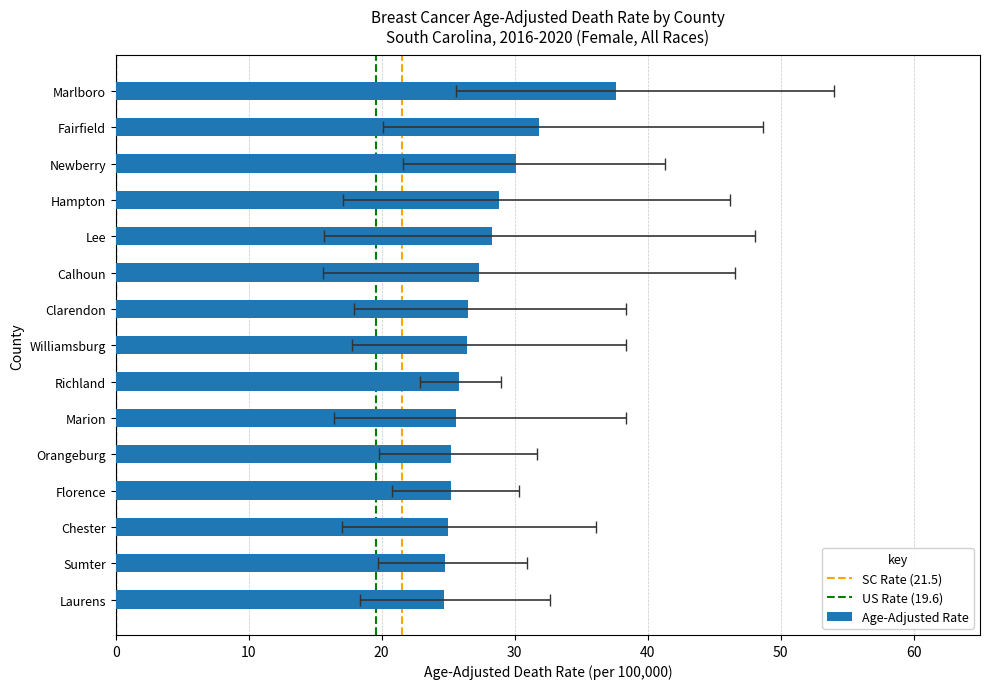

Which category has the lowest value in the Rate series?

Laurens